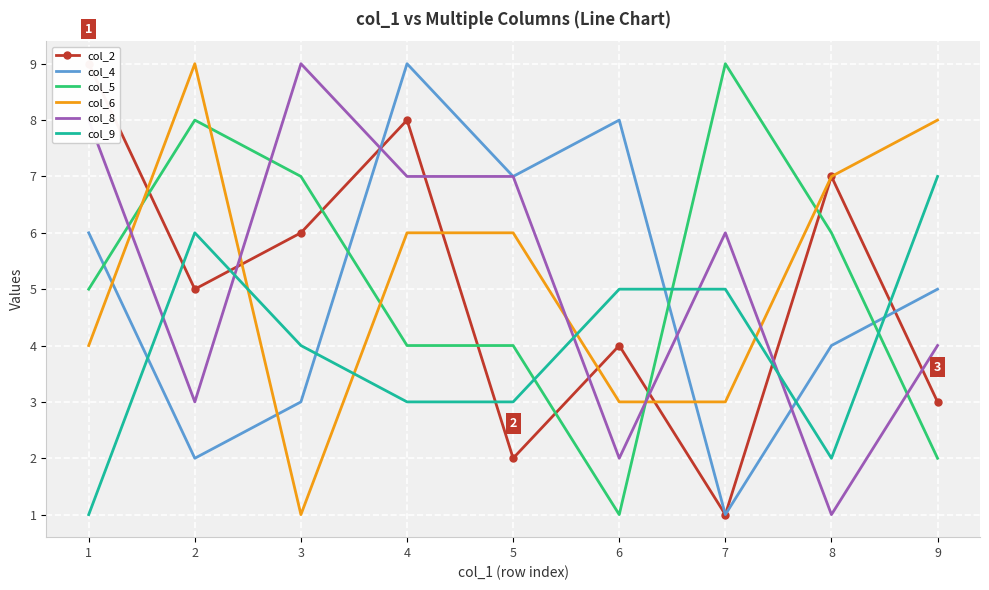

What is the total value across all series at 8?

27